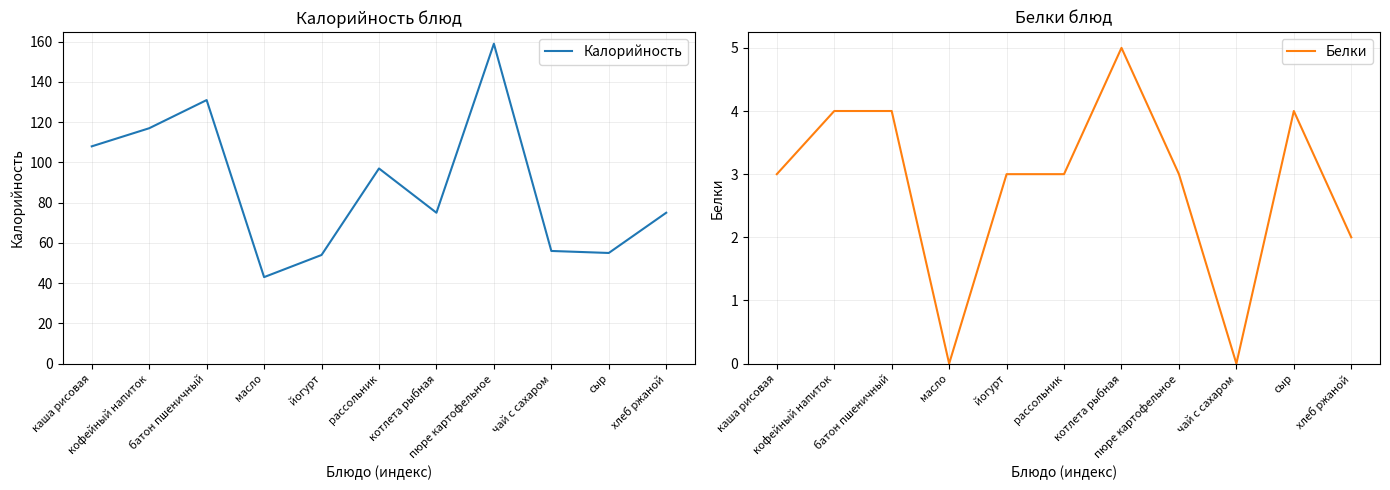

Is it true that Калорийность equals 132 at хлеб ржаной?

False